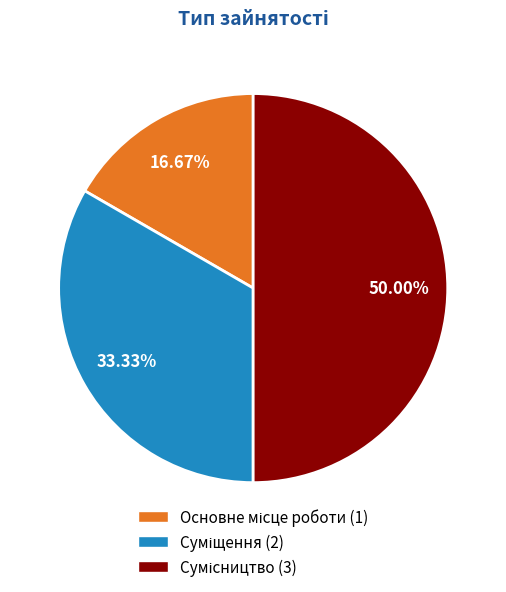

How many segments does this pie chart have?

3